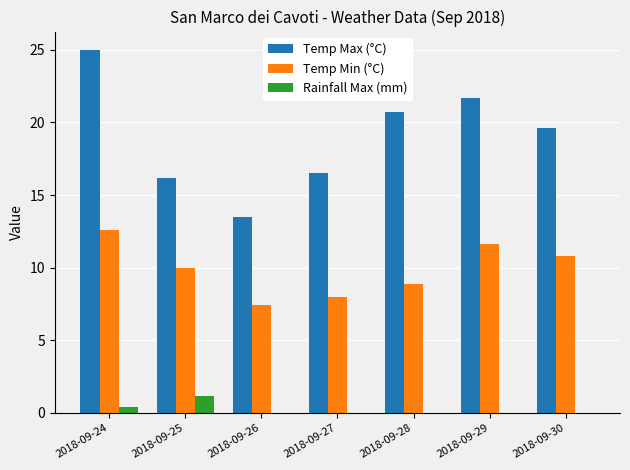

What is the sum of the Rainfall Max (mm) values at 2018-09-30 and 2018-09-25?

1.2